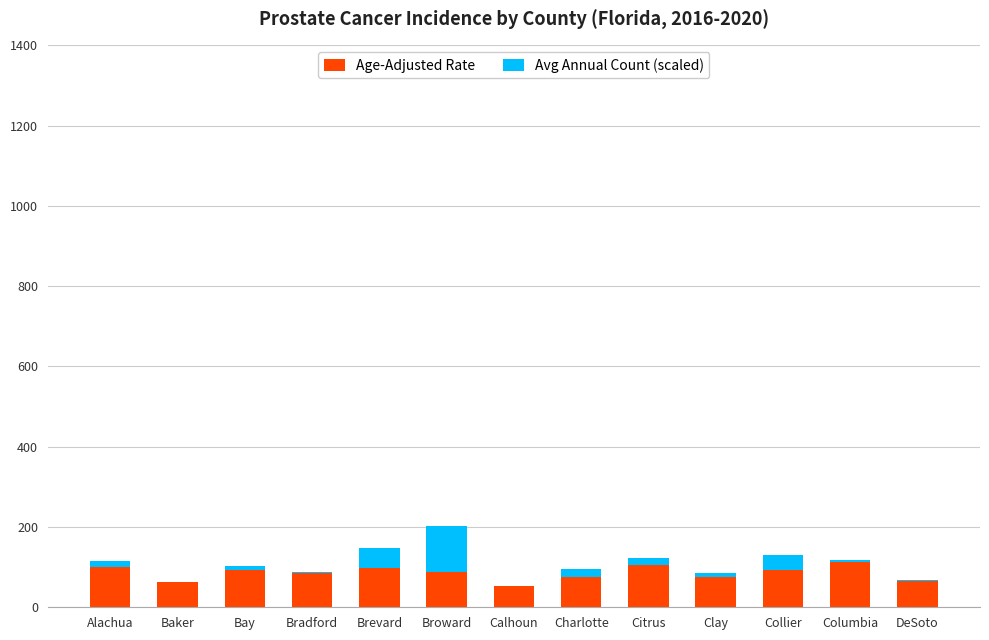

The value of Age-Adjusted Rate at DeSoto is 65.5. True or false?

True